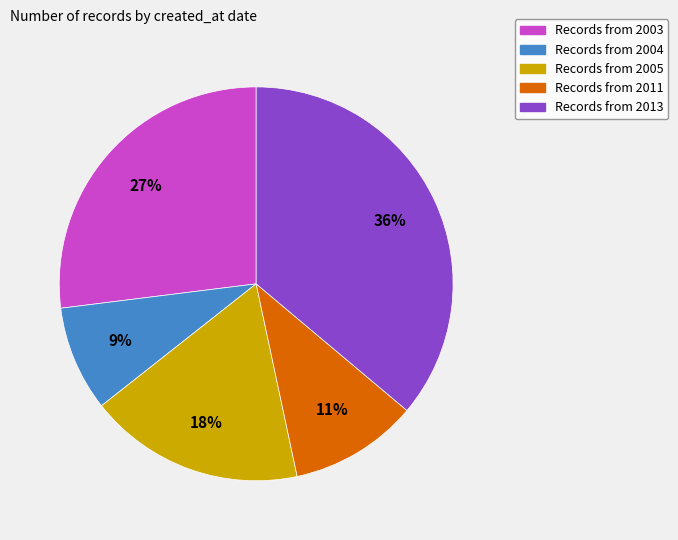

To the nearest percent, what is the difference between the largest and smallest slice percentages?

27%